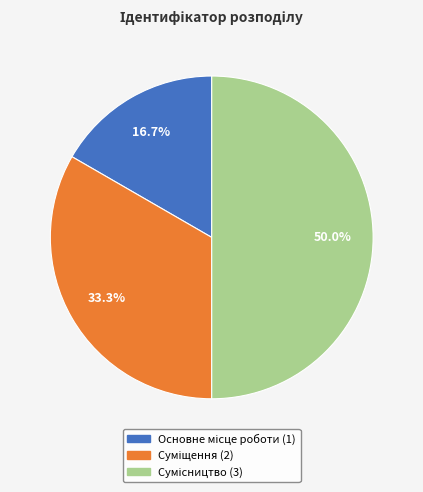

What percentage is NOT represented by Суміщення?

66.7%